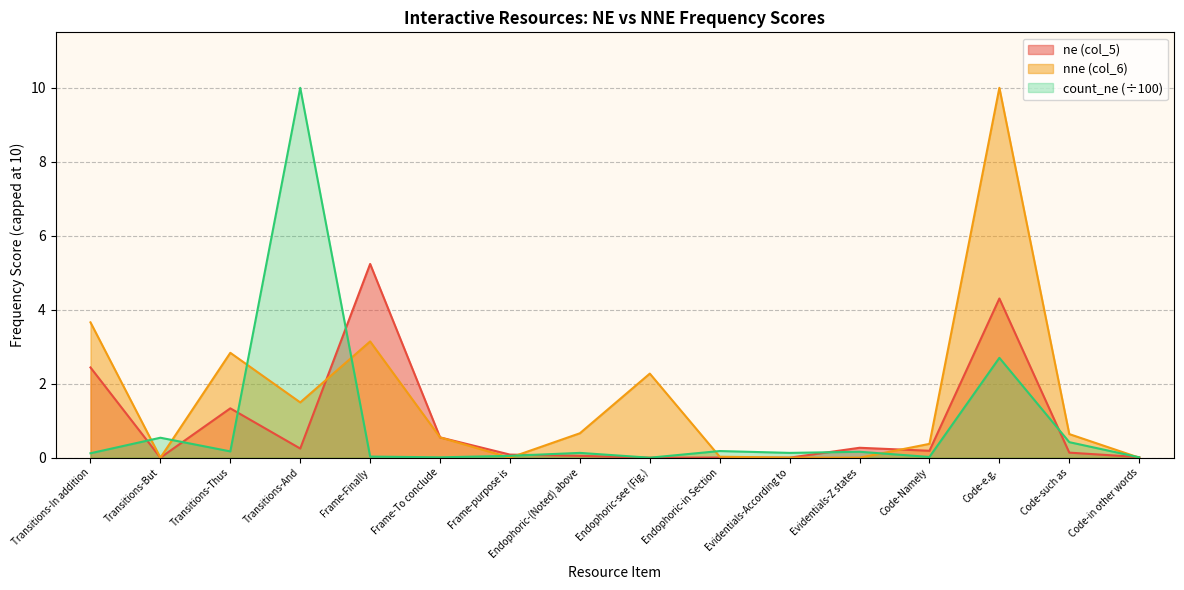

Reading right to left, list all the values displayed in this chart.

ne (col_5): Code-in other words=0.0	Code-such as=0.1	Code-e.g.=4.3	Code-Namely=0.2	Evidentials-Z states=0.3	Evidentials-According to=0.0	Endophoric-in Section=0.0	Endophoric-see (Fig.)=0.0	Endophoric-(Noted) above=0.1	Frame-purpose is=0.1	Frame-To conclude=0.5	Frame-Finally=5.2	Transitions-And=0.2	Transitions-Thus=1.3	Transitions-But=0.0	Transitions-In addition=2.4
count_ne: Code-in other words=0.0	Code-such as=0.4	Code-e.g.=2.7	Code-Namely=0.0	Evidentials-Z states=0.2	Evidentials-According to=0.1	Endophoric-in Section=0.2	Endophoric-see (Fig.)=0.0	Endophoric-(Noted) above=0.1	Frame-purpose is=0.1	Frame-To conclude=0.0	Frame-Finally=0.0	Transitions-And=10.0	Transitions-Thus=0.2	Transitions-But=0.5	Transitions-In addition=0.1